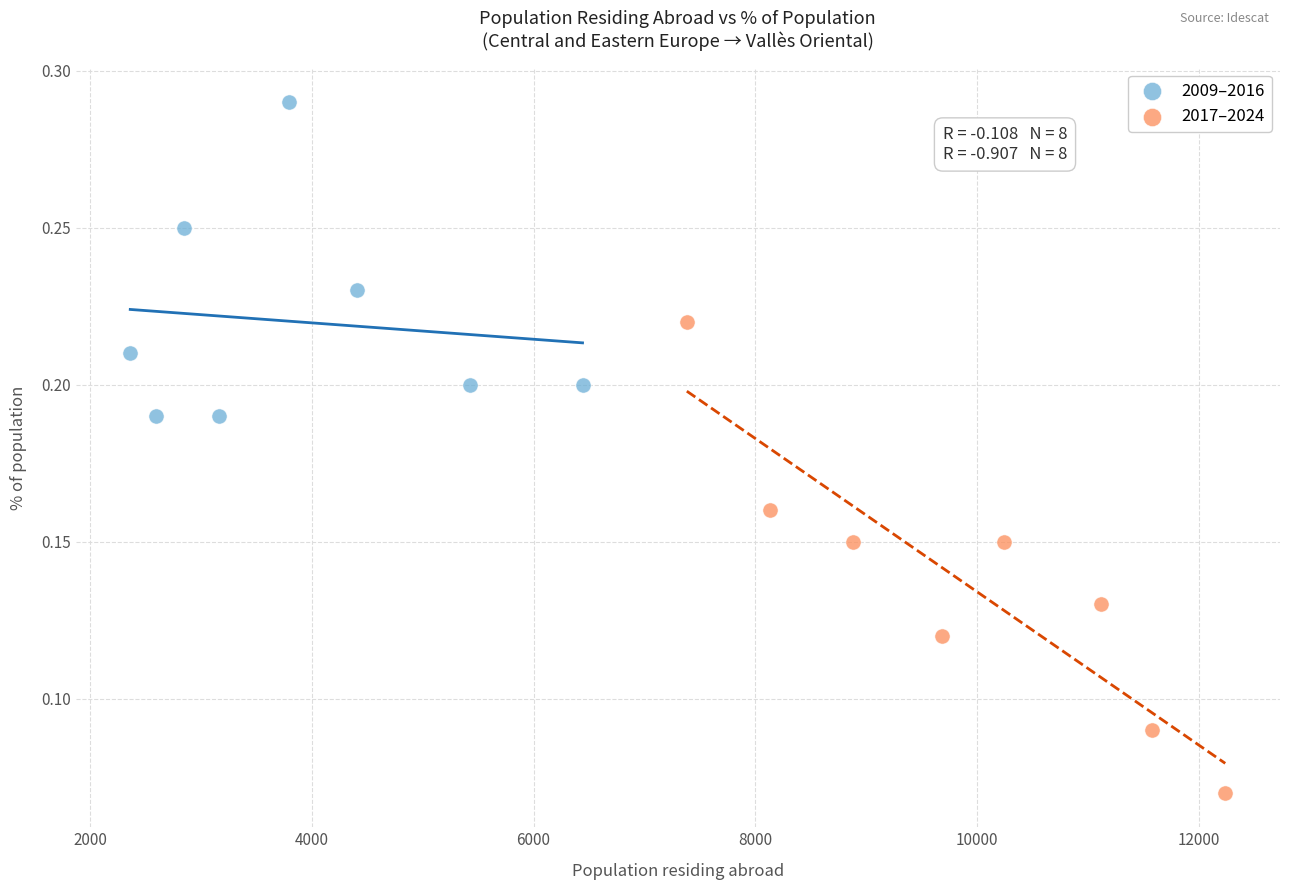

Which series reaches the maximum Y coordinate?

2009–2016